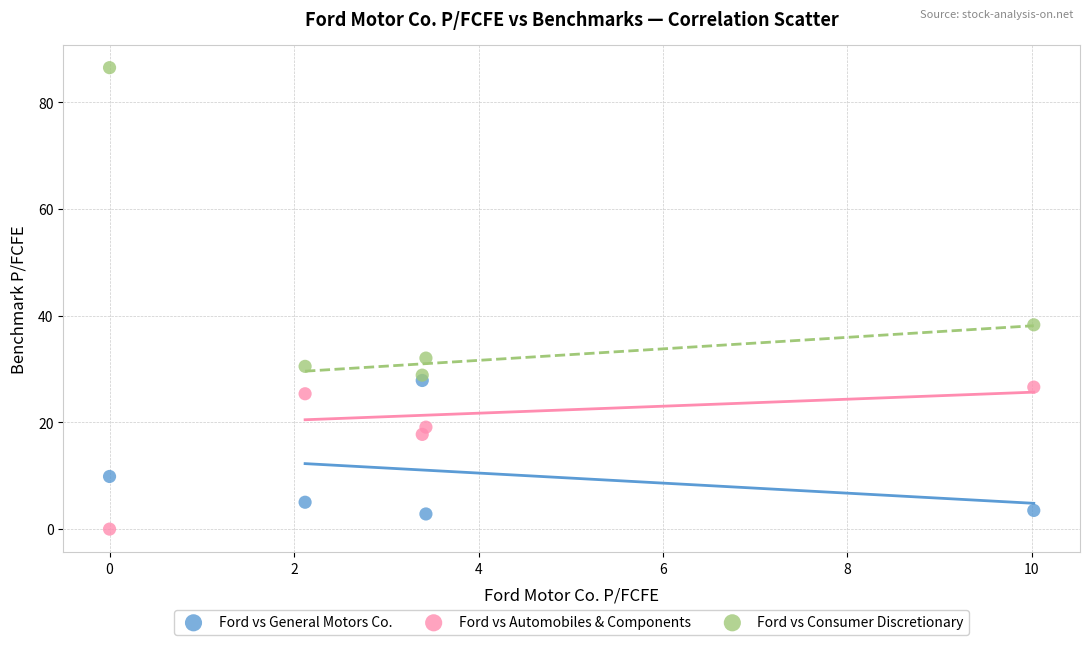

What are all the series names shown in the legend?

Ford vs General Motors Co., Ford vs Automobiles & Components, Ford vs Consumer Discretionary